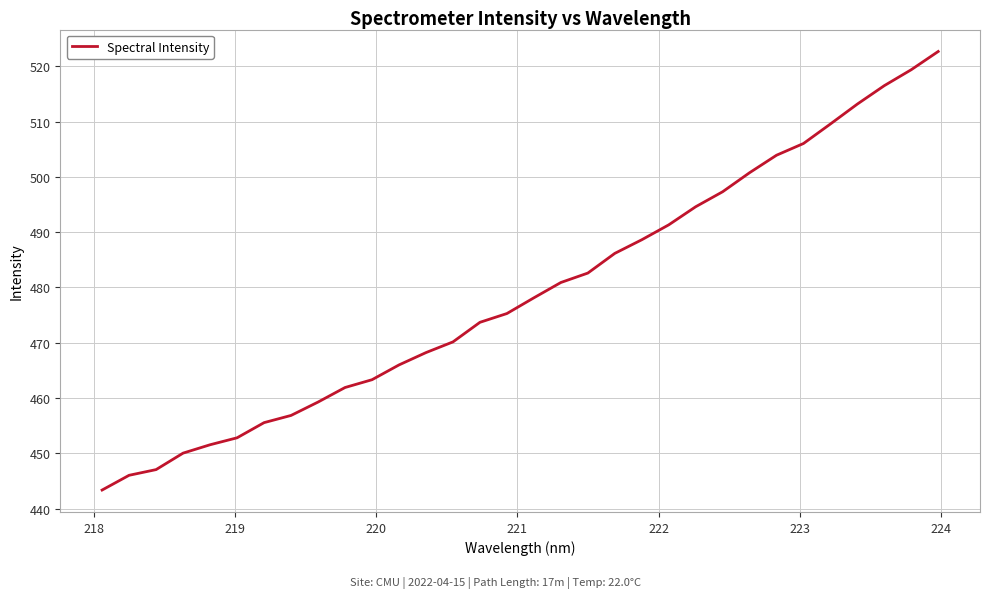

What is the minimum value shown in the chart?

443.4